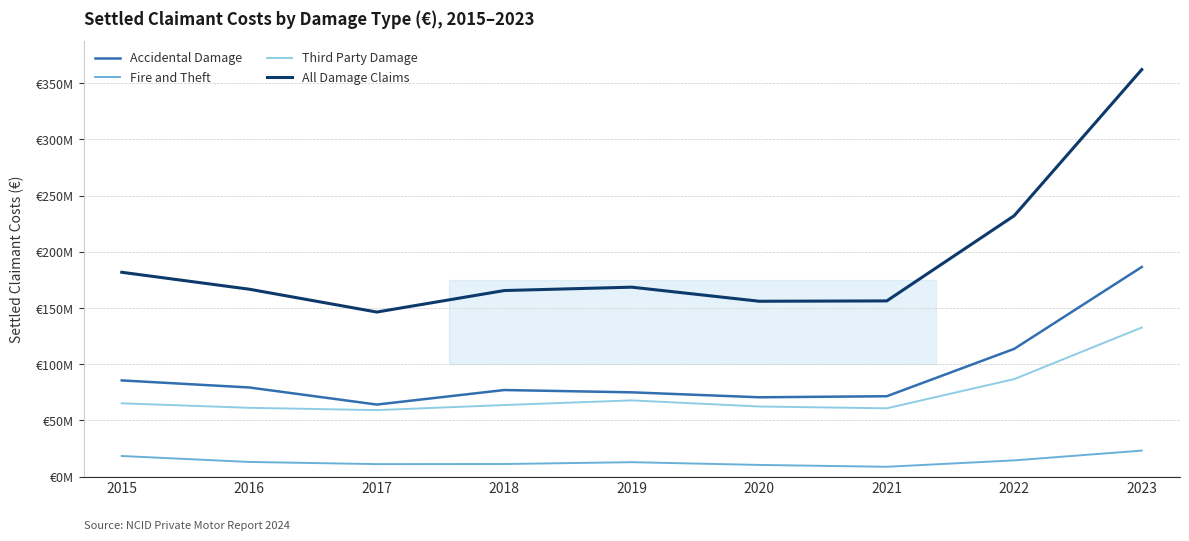

The value of Third Party Damage at 2016 is 61260977.9. True or false?

True